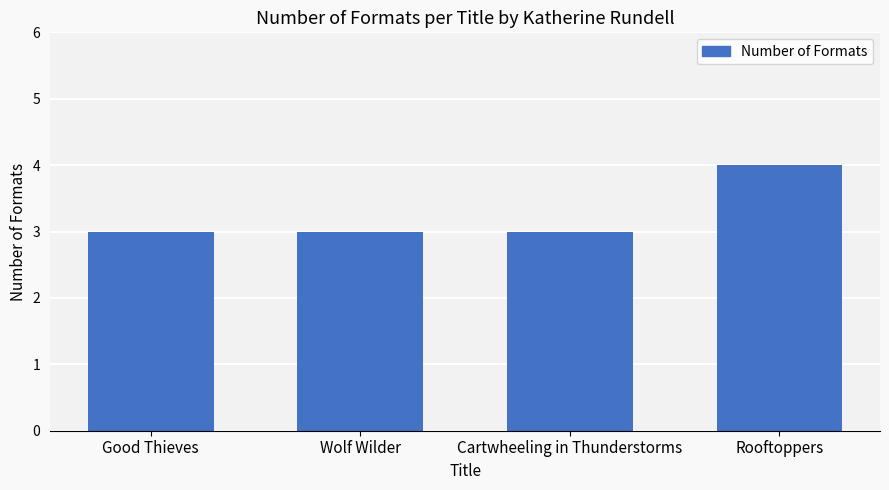

What is the difference between the maximum and minimum values?

1